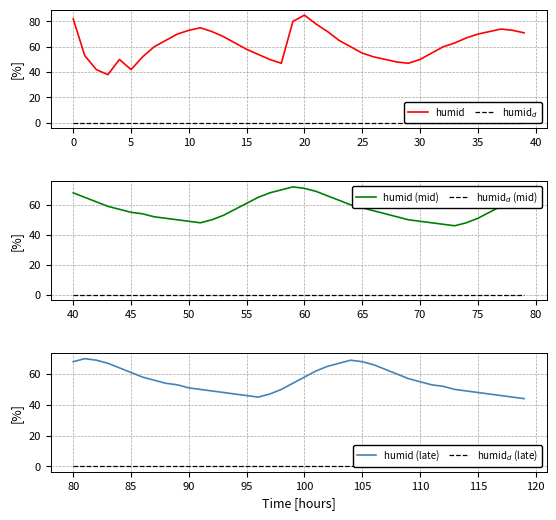

The humid series shows 42 at 5. True or false?

True